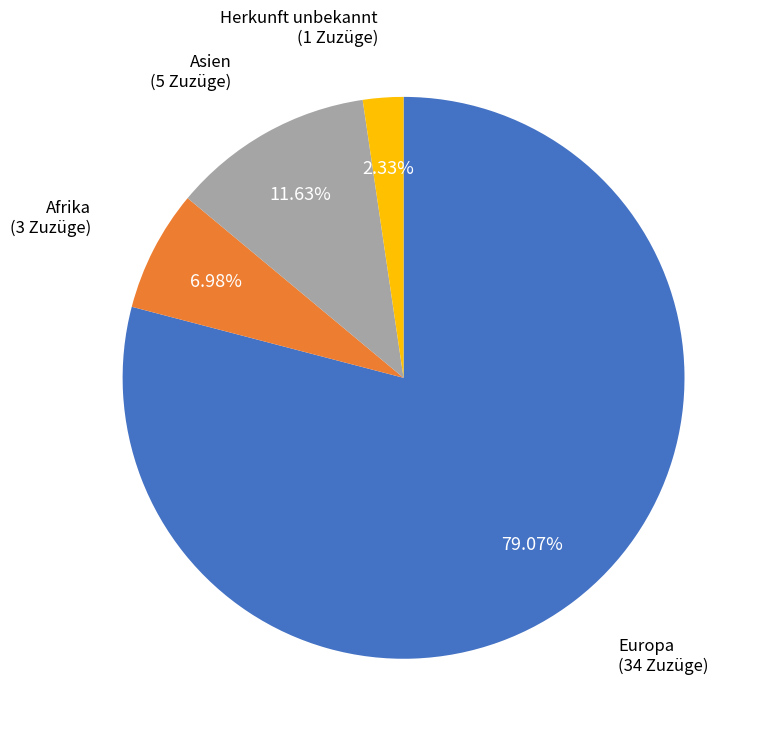

To the nearest percent, what is the difference between the largest and smallest slice percentages?

77%